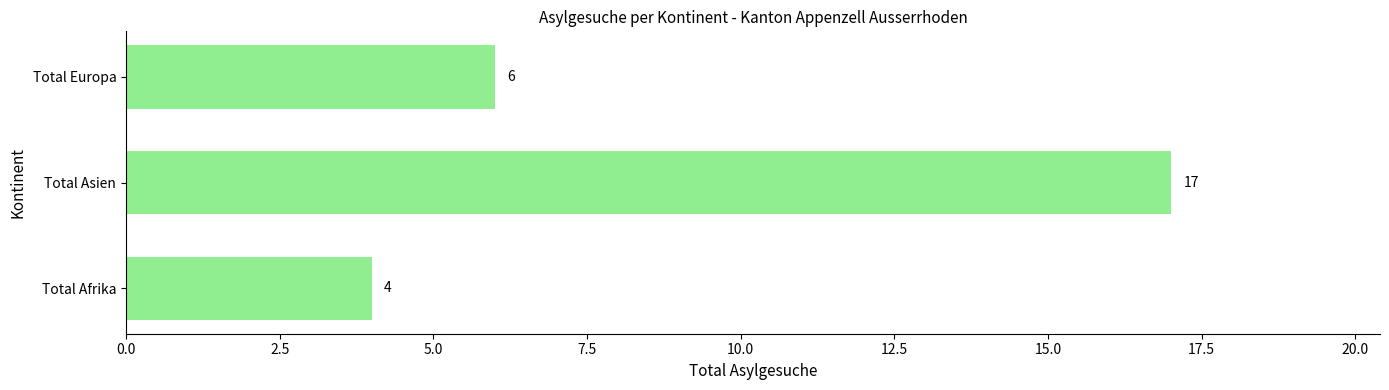

What is the difference between the maximum and minimum values?

13